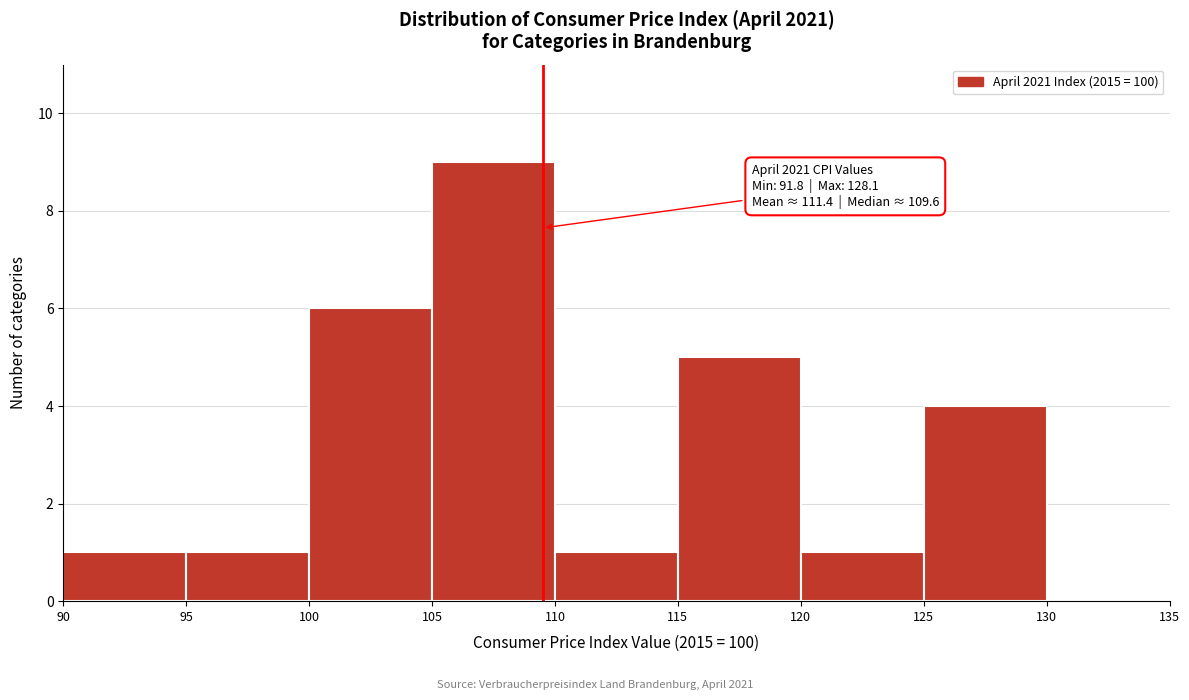

Which range on the x-axis has the tallest bar?

105 to 110